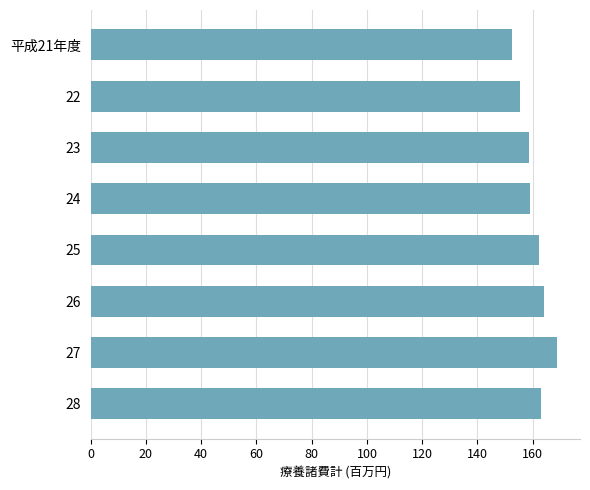

What is the difference between the maximum and minimum values?

16.3